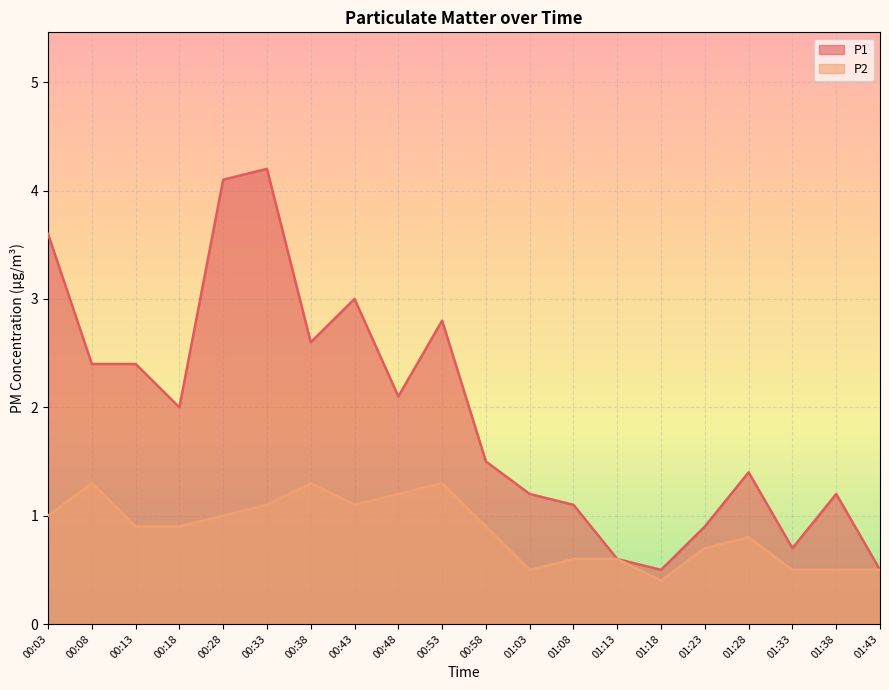

How many lines are shown in the chart?

2